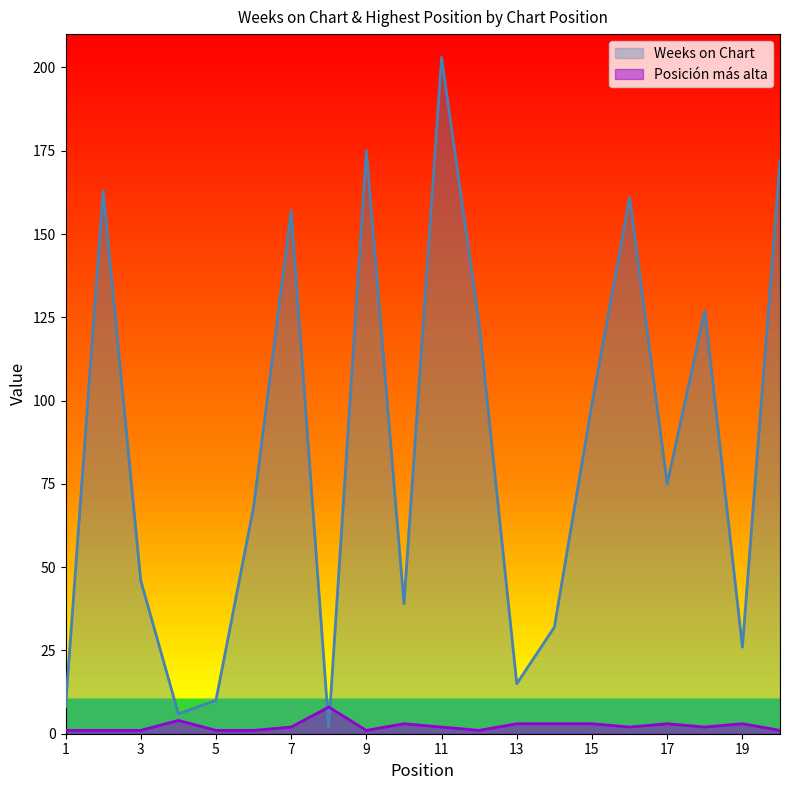

Count the number of categories in the chart.

20